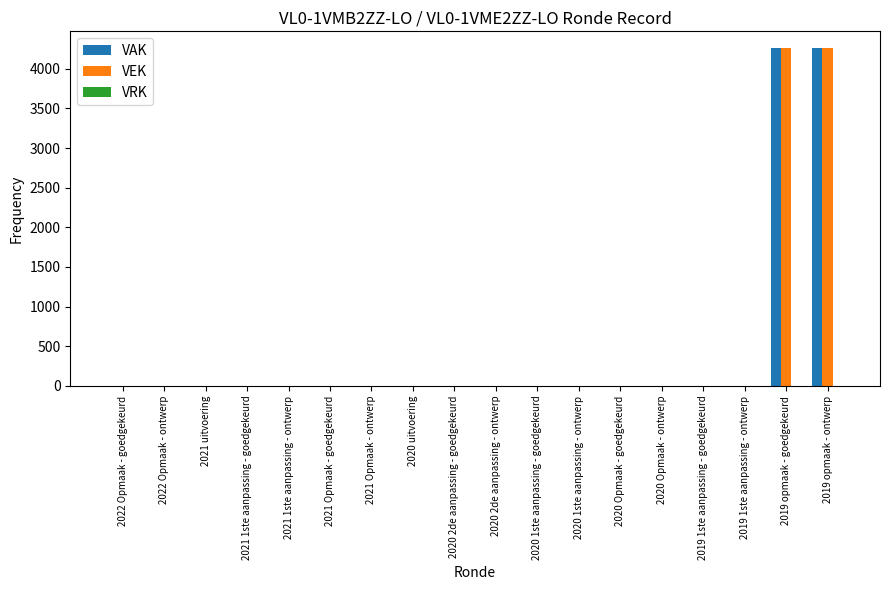

Is the value of VEK at 2019 opmaak - ontwerp greater than the value of VAK at 2021 1ste aanpassing - ontwerp?

Yes